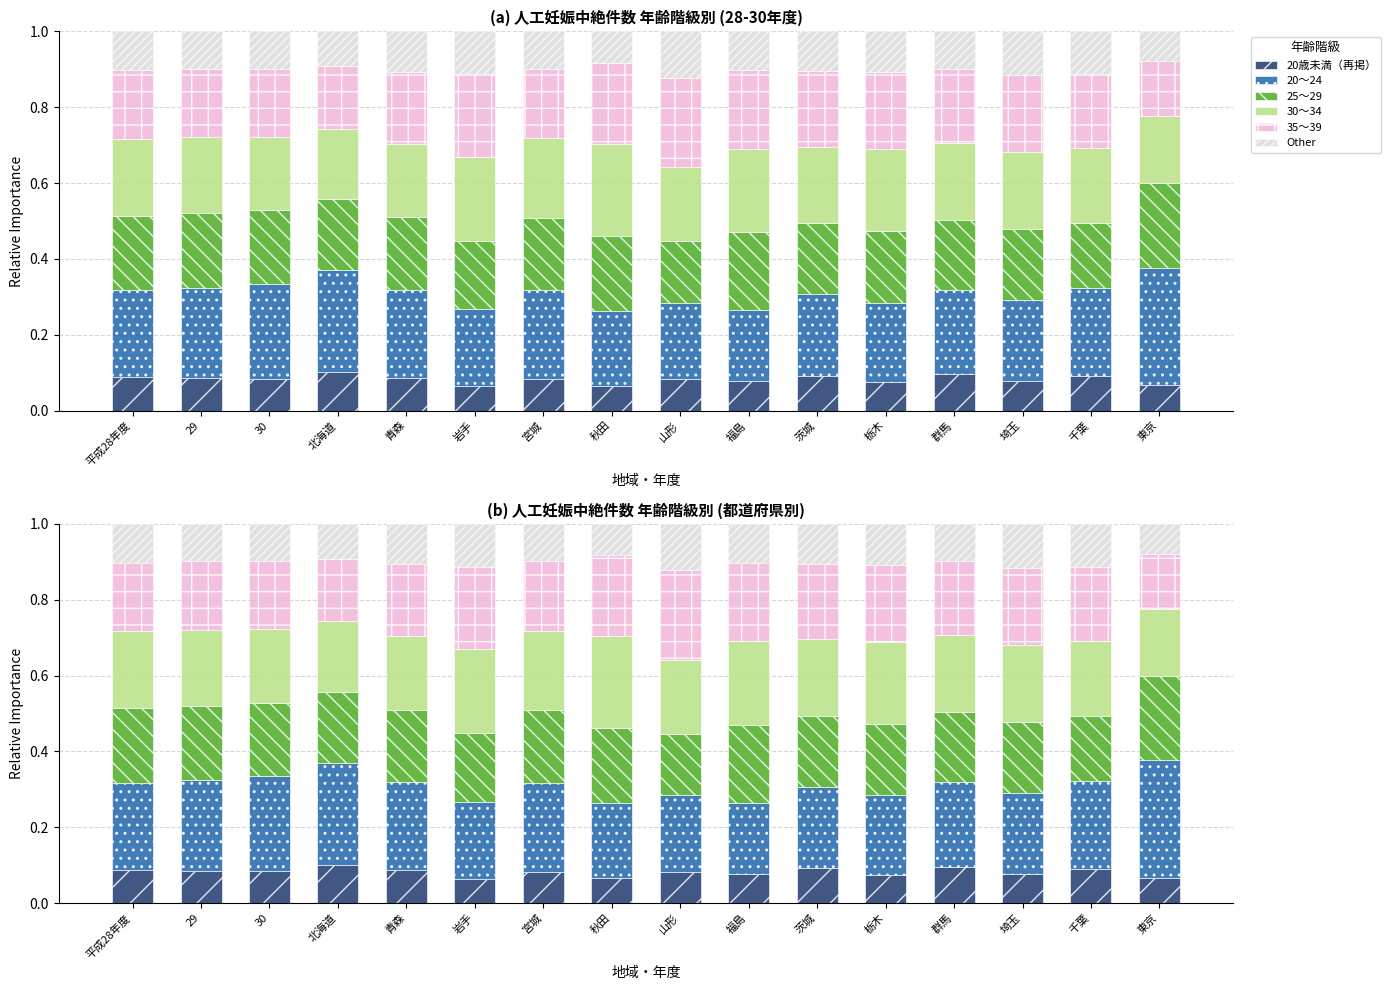

What is the minimum value for 20歳未満（再掲）?

0.1